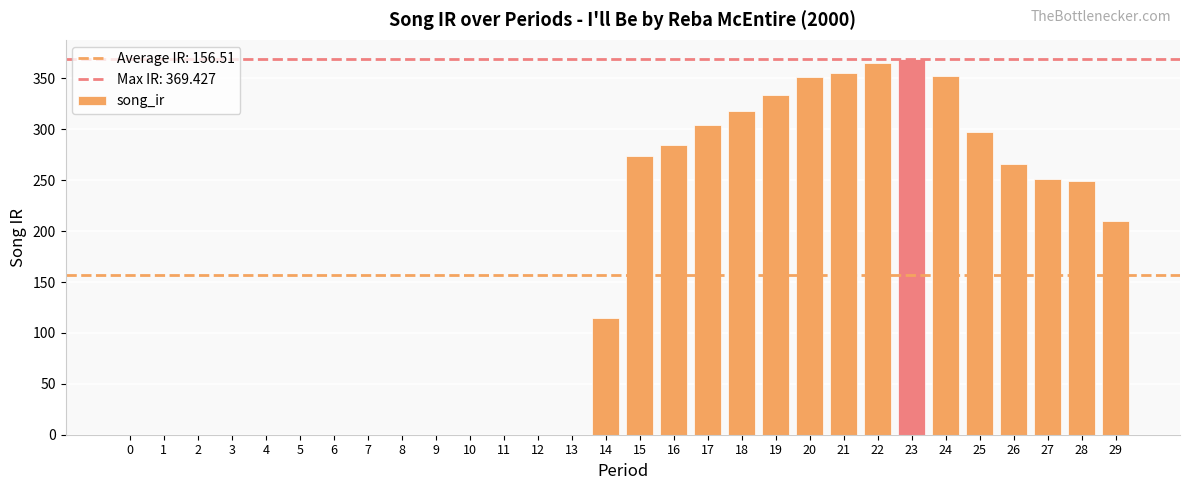

At which label is the value closest to 184?

29